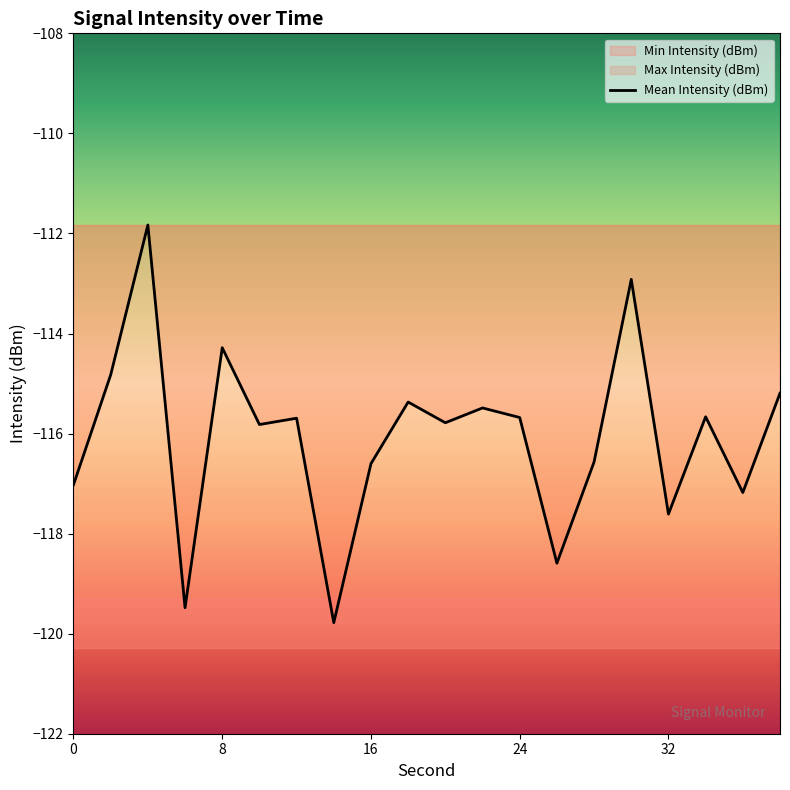

The value of Mean Intensity (dBm) at 0 is -173.7. True or false?

False